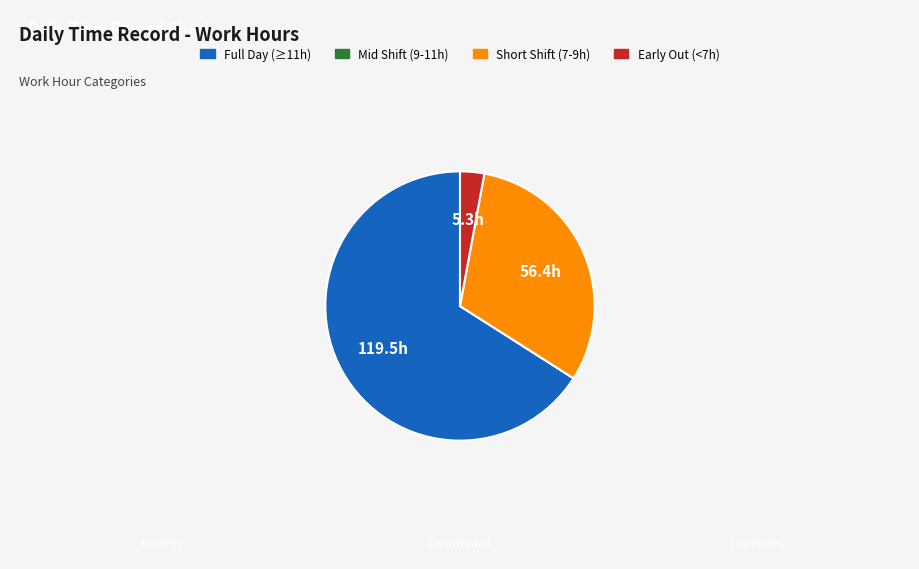

Is there a majority slice in this chart?

Yes